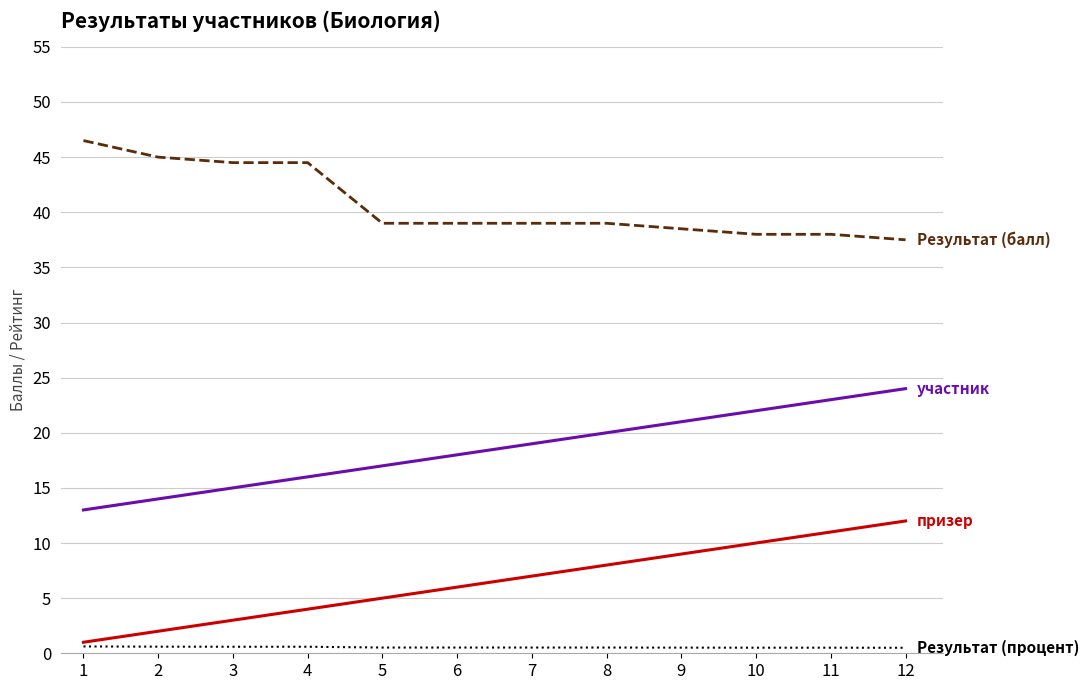

What is the greatest value displayed?

46.5